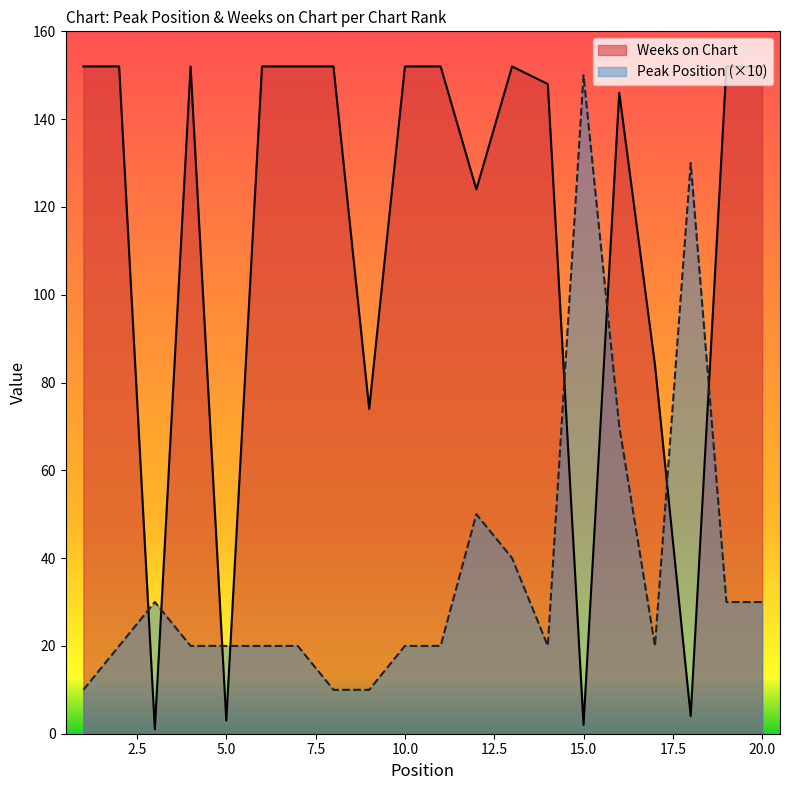

True or false: Weeks on Chart has more than 1 points higher than both neighbors.

True